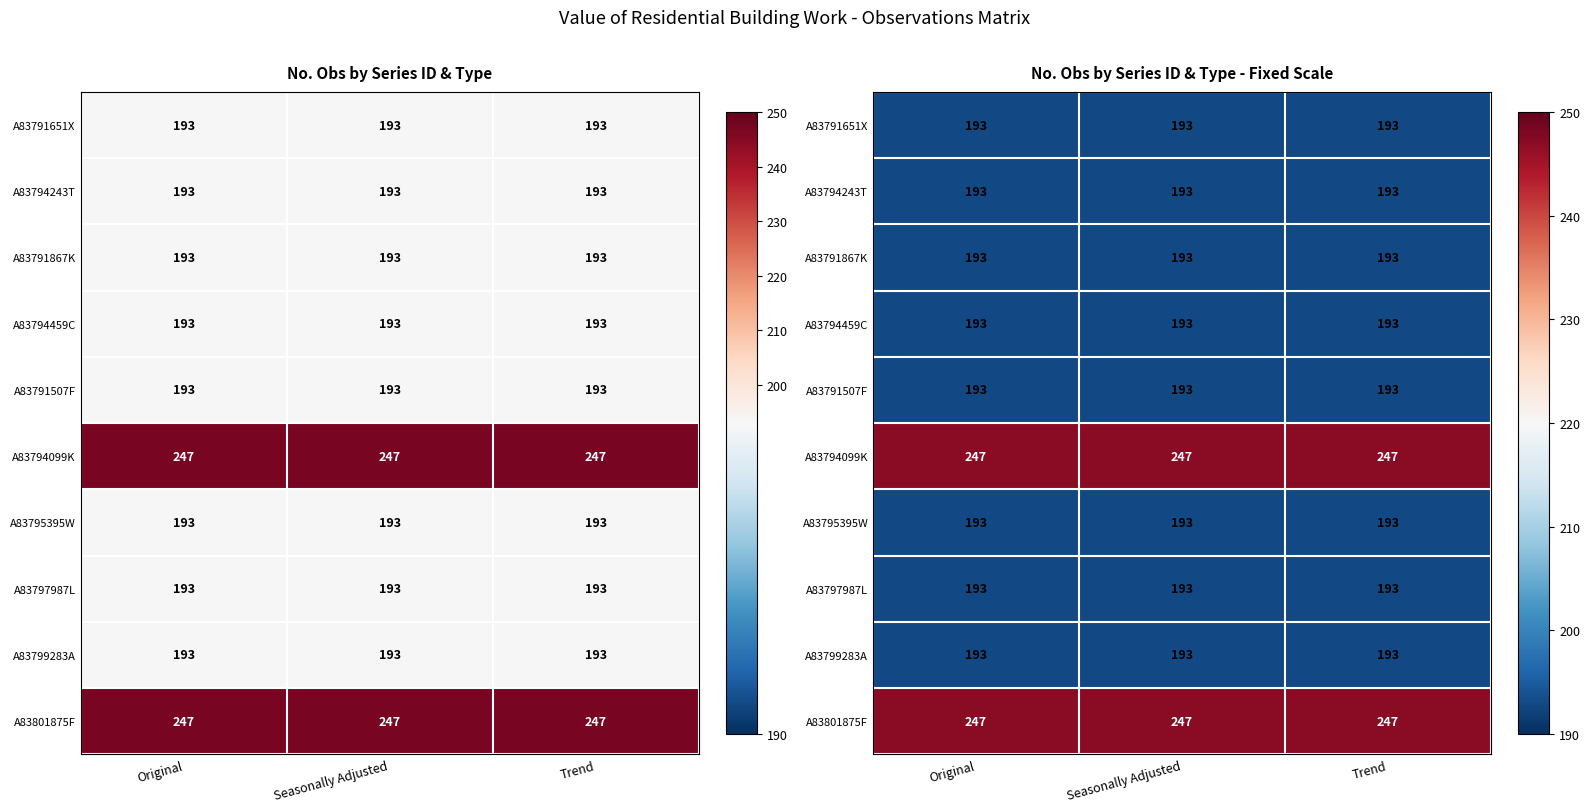

Where is A83794099K nearest to the value 247?

Original